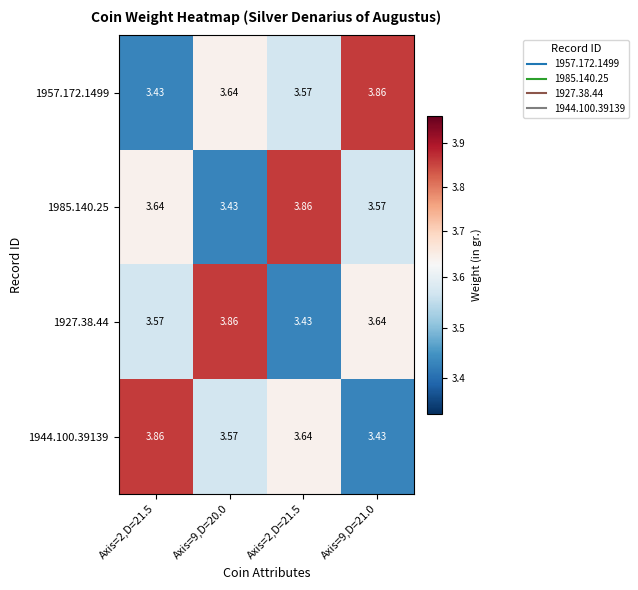

Rank the series by their maximum value, from highest to lowest.

1957.172.1499, 1985.140.25, 1927.38.44, 1944.100.39139